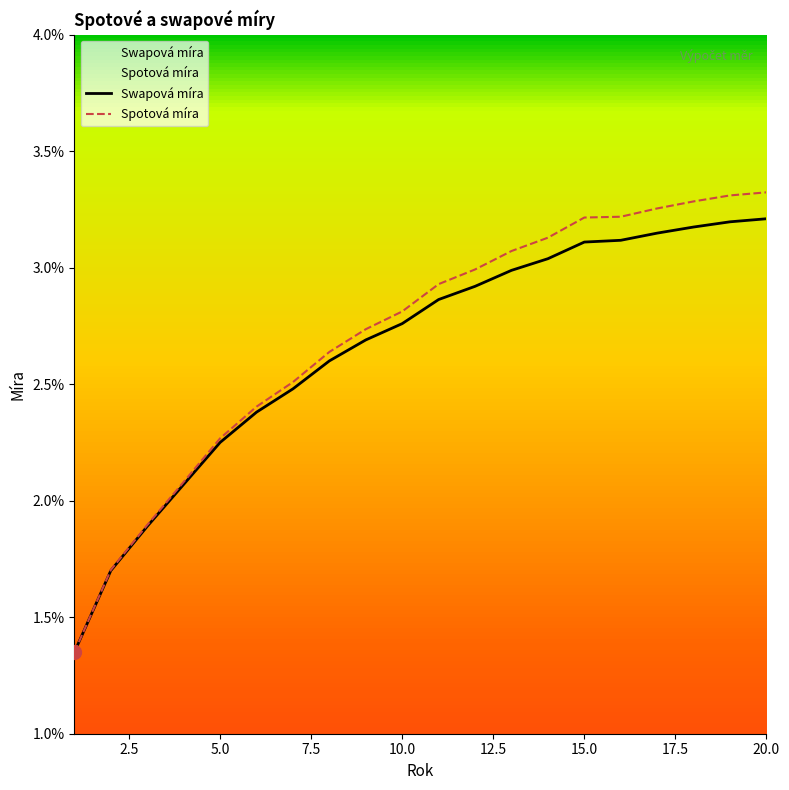

How many lines are shown in the chart?

2